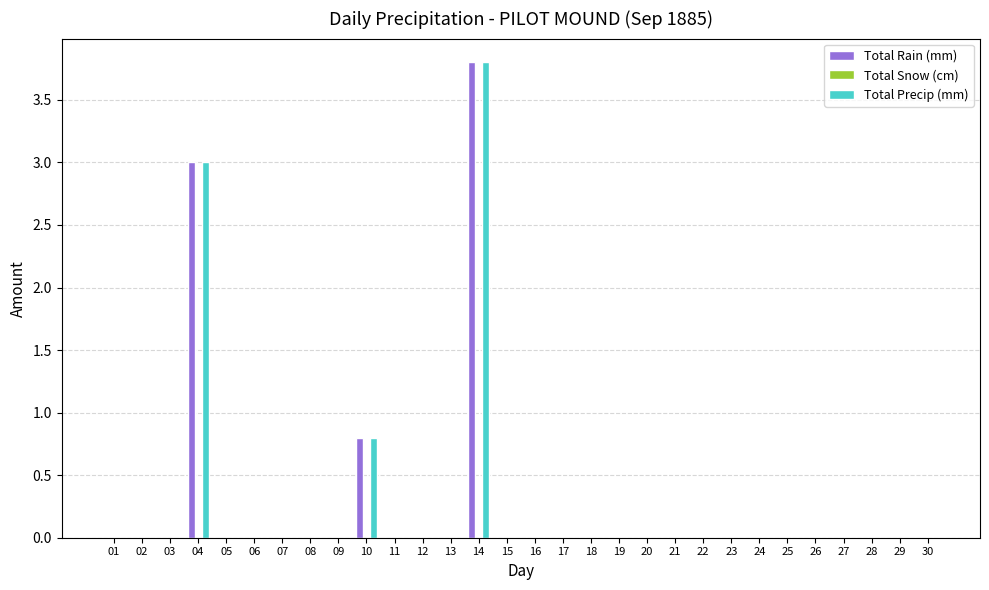

How many groups of bars are there?

30